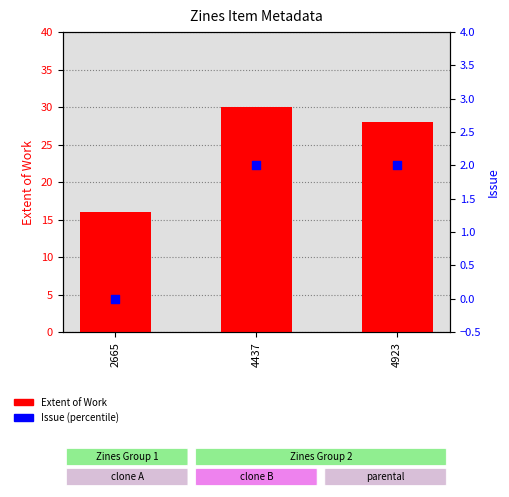

What are all the series names shown in the legend?

Extent of Work, Issue